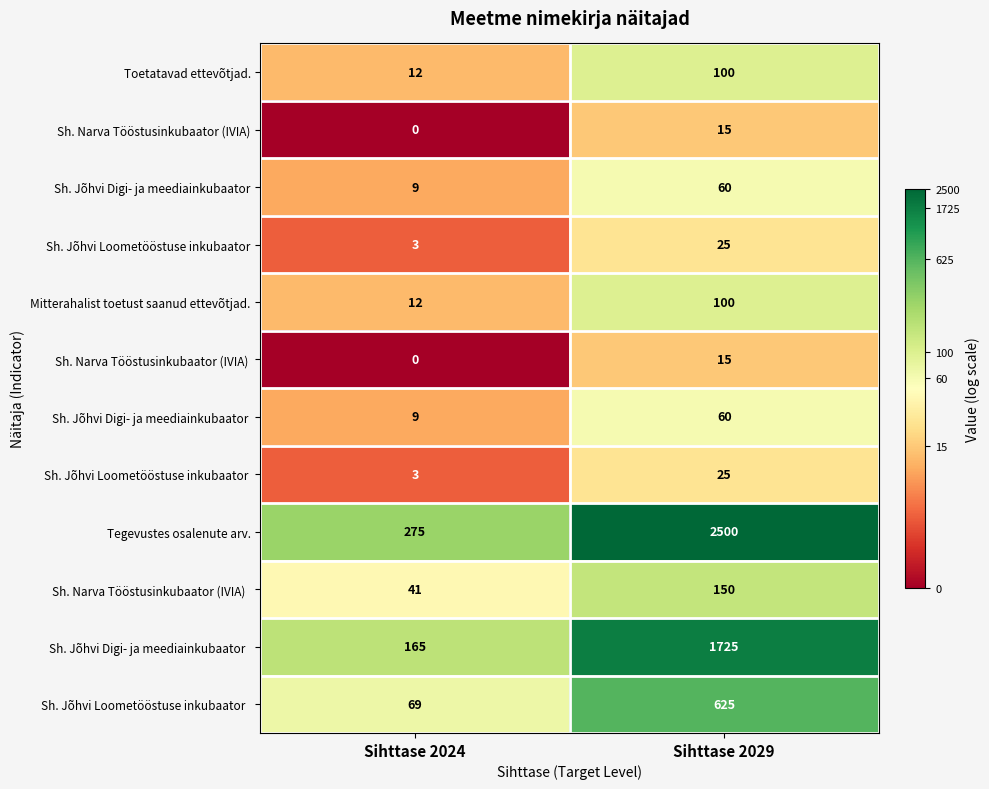

What is the greatest value displayed?

2500